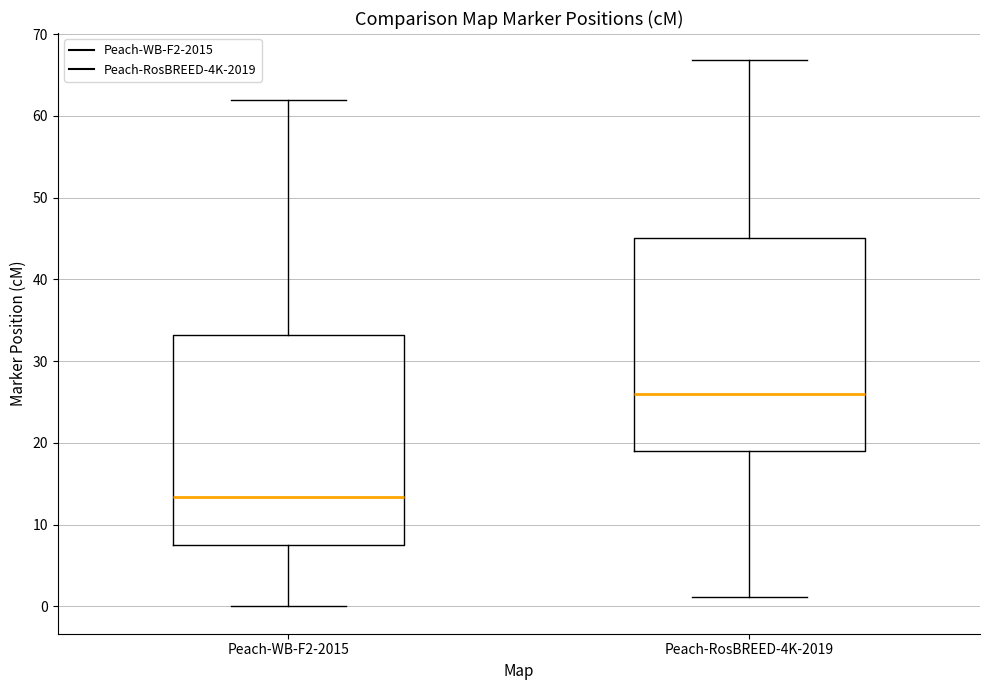

Which box's median line is the highest?

Peach-RosBREED-4K-2019